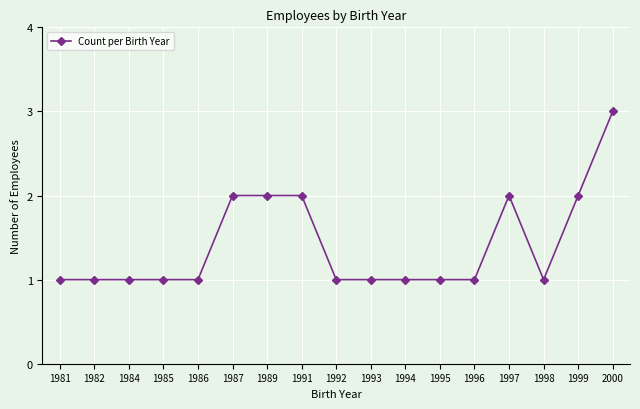

True or false: the data has more than 0 interior local peaks.

True